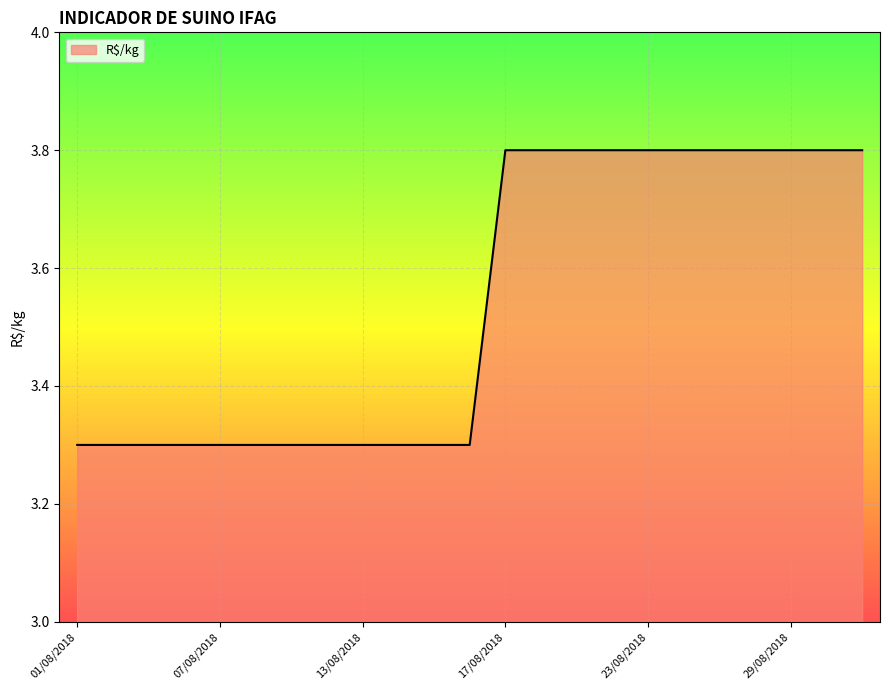

What is the maximum value shown in the chart?

3.8